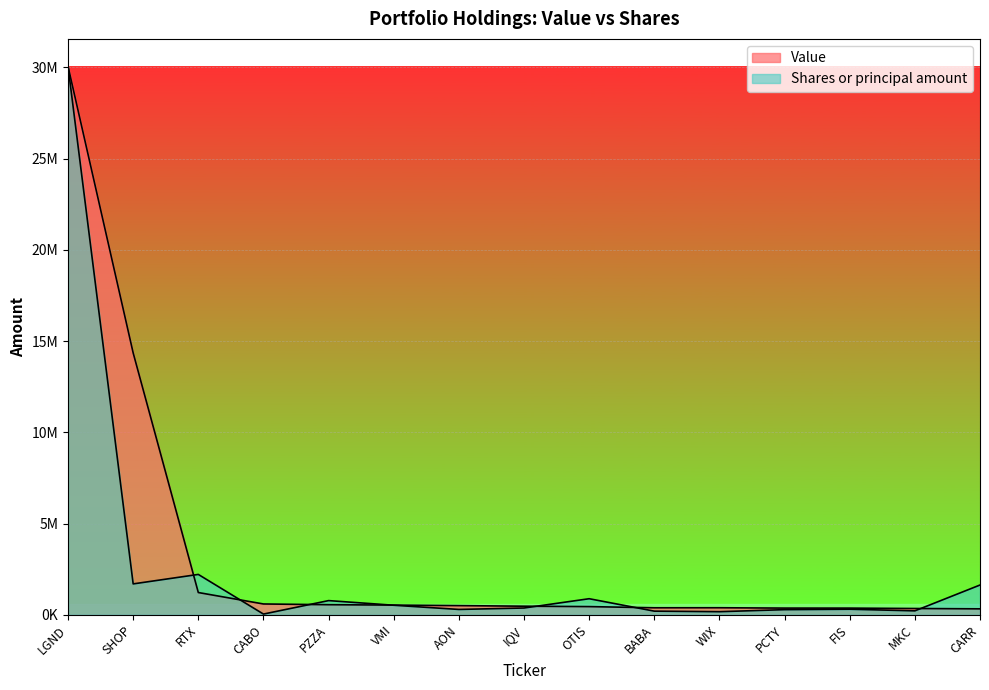

List the series in order of their peak value, highest first.

Value, Shares or principal amount